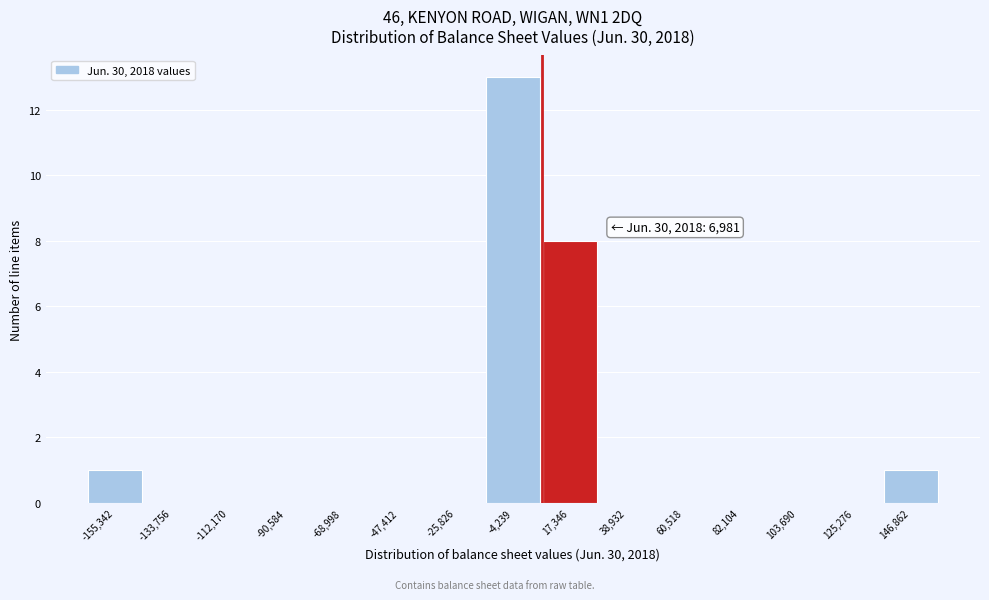

Which range on the x-axis has the tallest bar?

-15000 to 5000